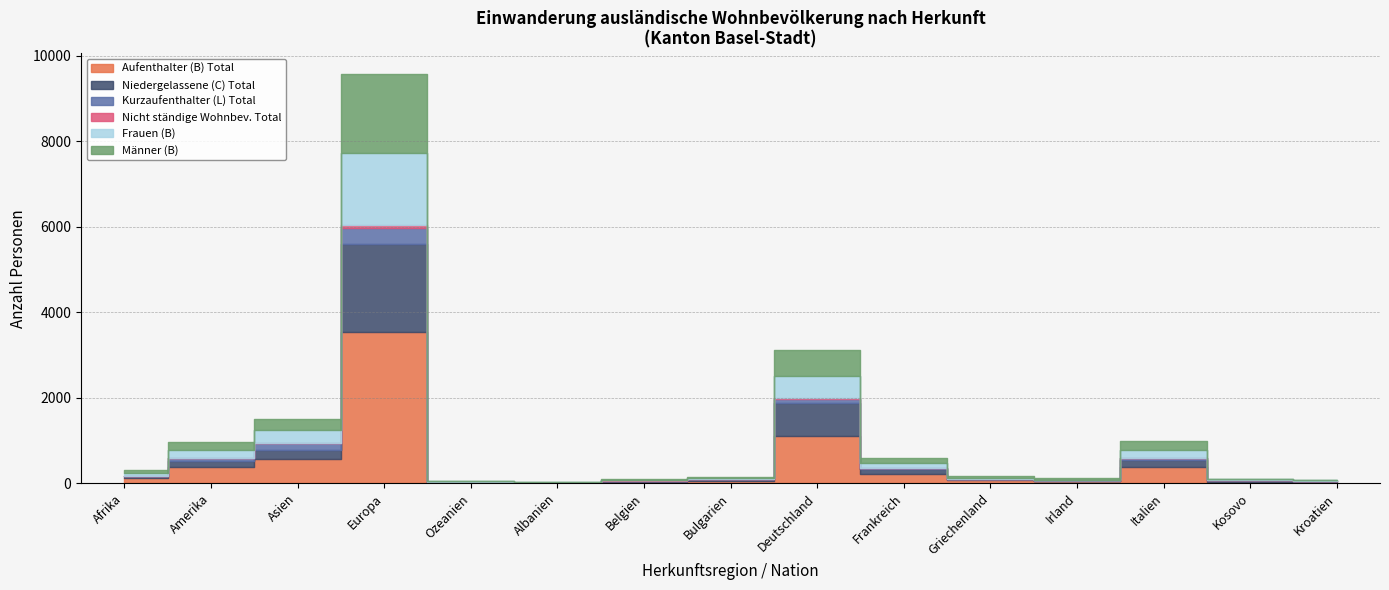

What is the label of the 3rd point from the left?

Asien